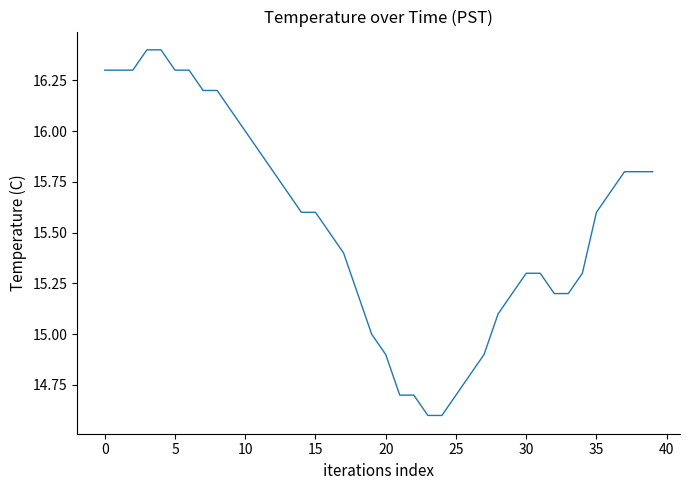

What is the smallest value displayed?

14.6